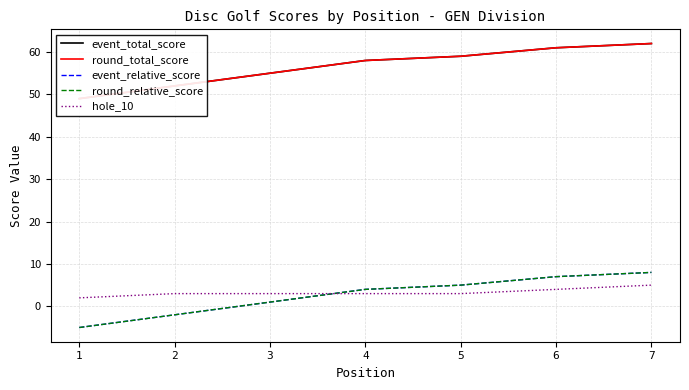

Which series has the largest range (max minus min)?

event_total_score